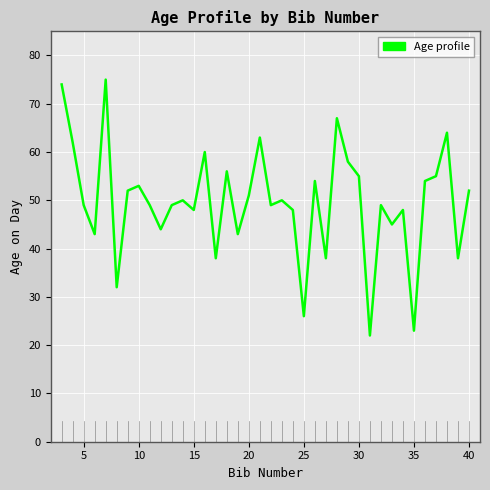

What is the maximum value shown in the chart?

75